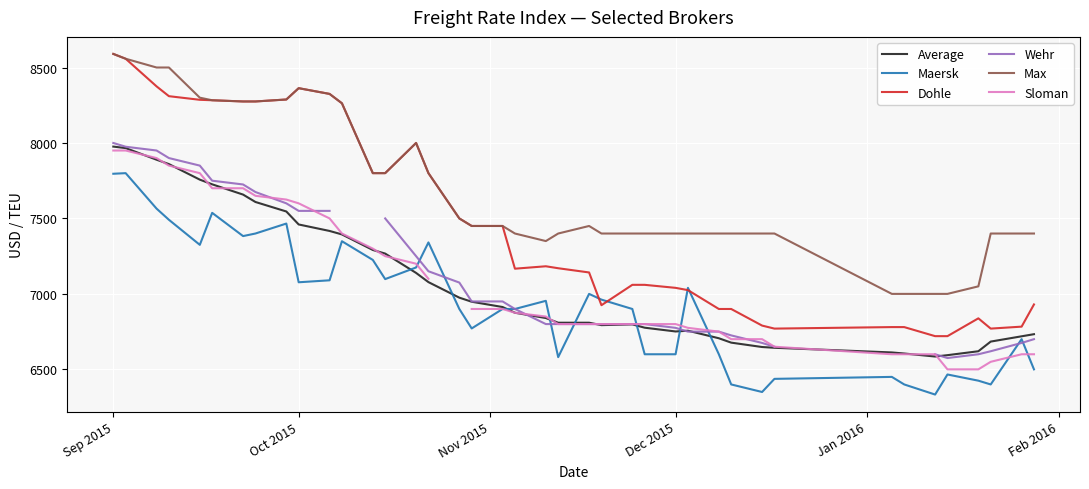

The Max series shows 2424 at Dec 2015. True or false?

False